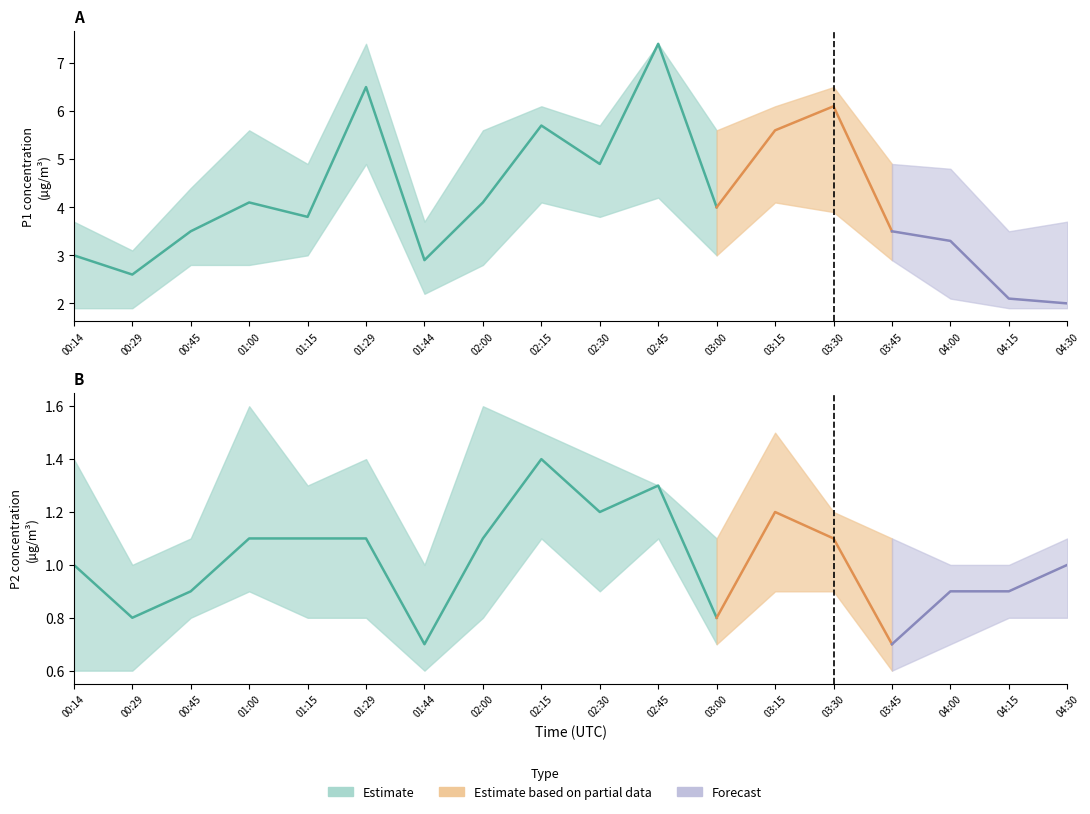

Which series has the widest spread of values?

P1